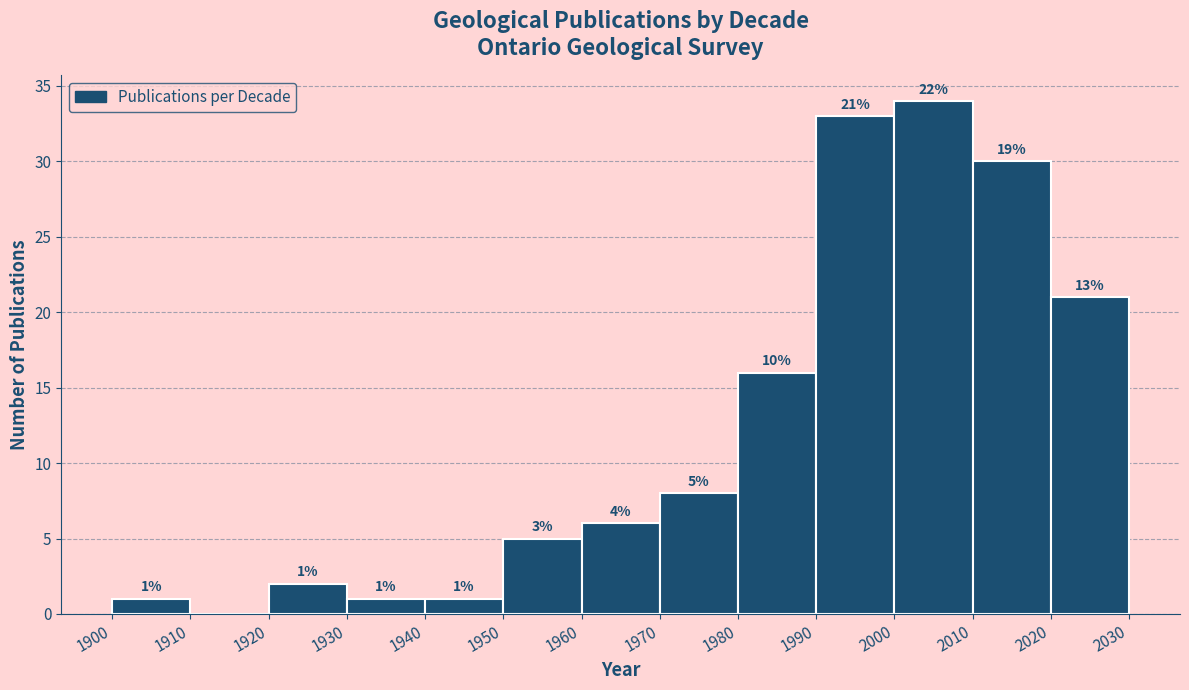

Over which range of the x-axis is the bar tallest?

2000 to 2010